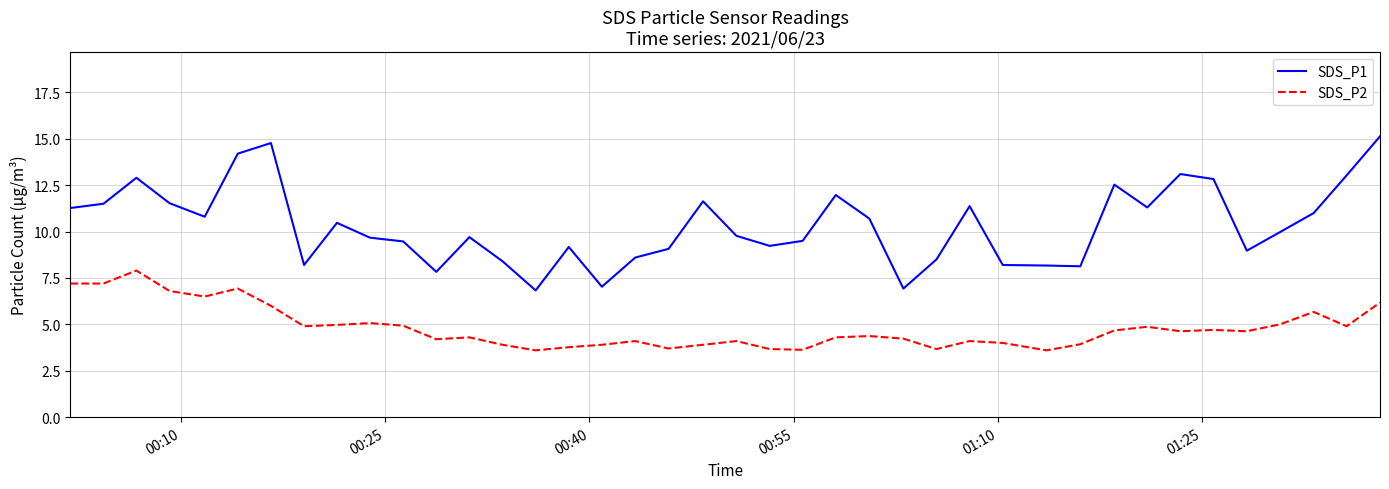

Rank the series by their average value, from lowest to highest.

SDS_P2, SDS_P1